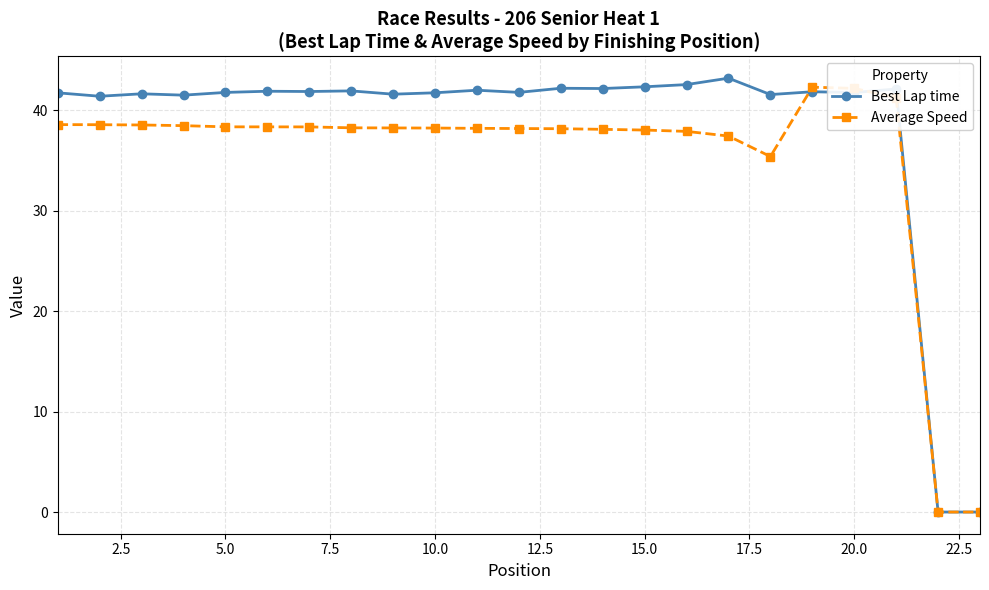

Which series has the largest total across all categories?

Best Lap time